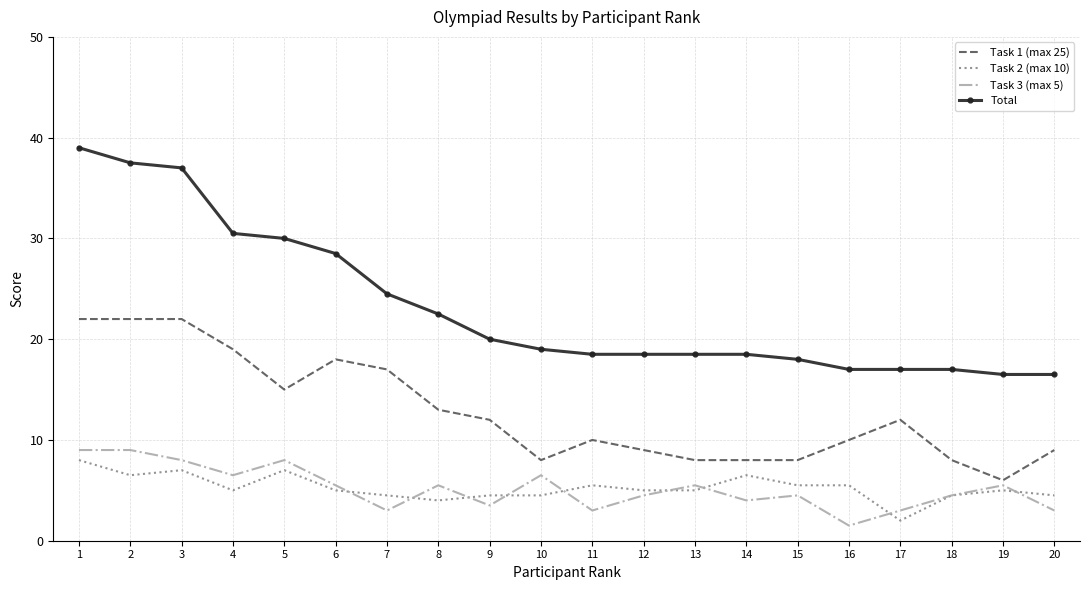

The value of Task 1 (max 25) at 7 is 5.0. True or false?

False